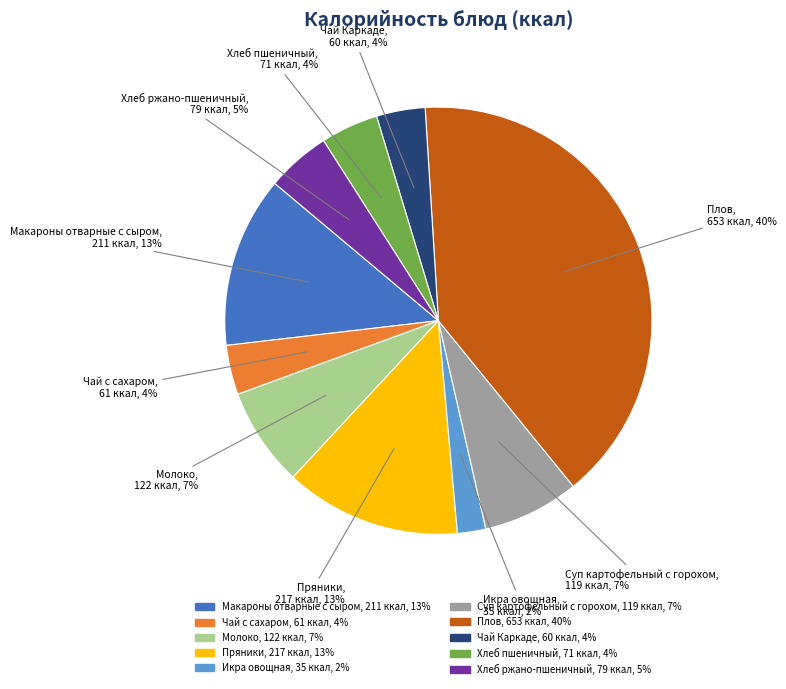

Is the sum of Макароны отварные с сыром and Чай с сахаром greater than half?

No